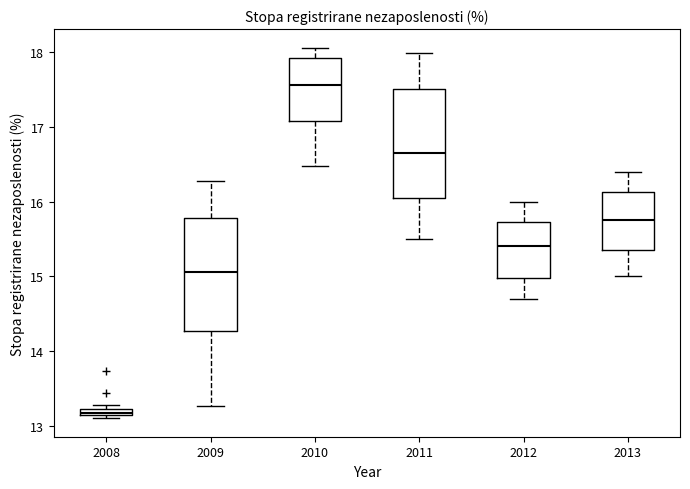

Which box has the highest median line?

2010